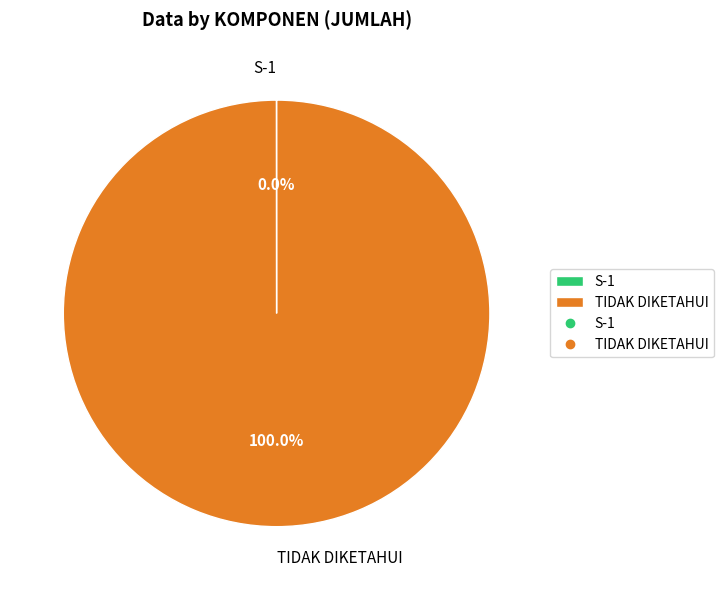

What is the largest slice in the pie chart?

TIDAK DIKETAHUI